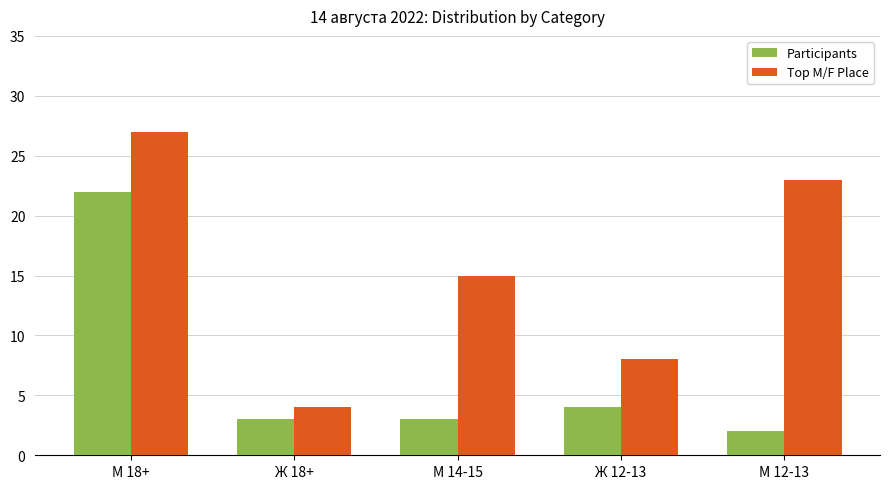

What is the total value across all series at М 14-15?

18